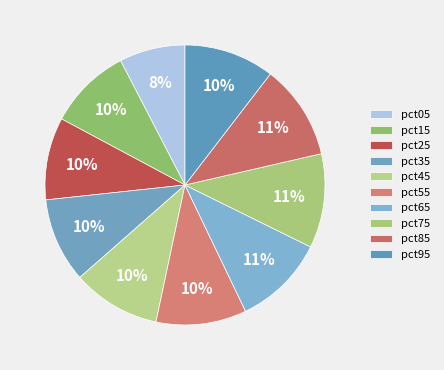

How many slices are in this pie chart?

10